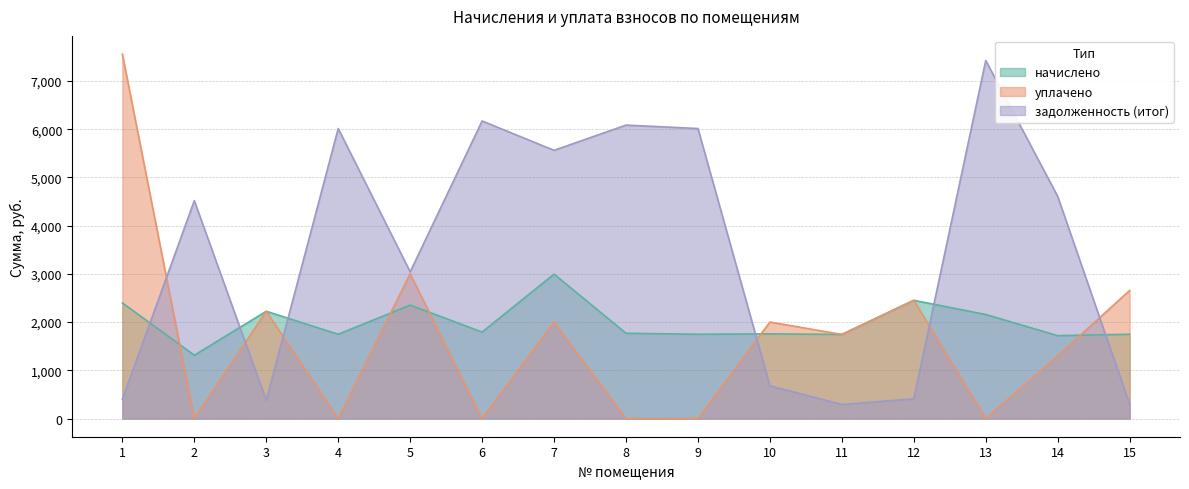

What is the sum of the начислено values at 6 and 7?

4786.4